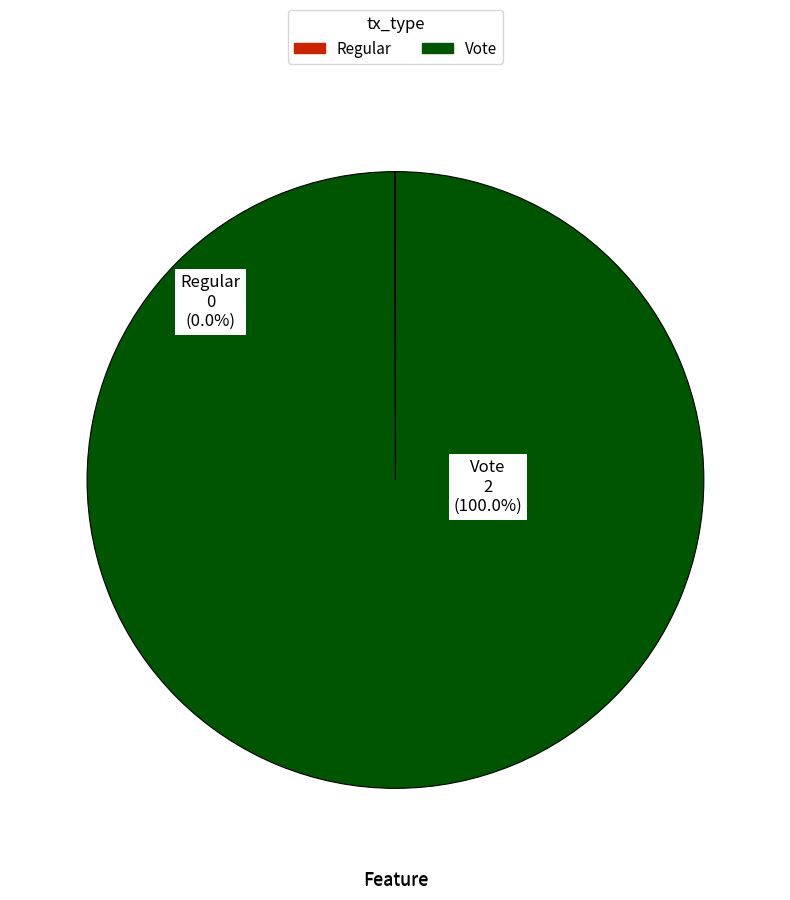

What percentage do Regular and Vote together represent?

100.0%